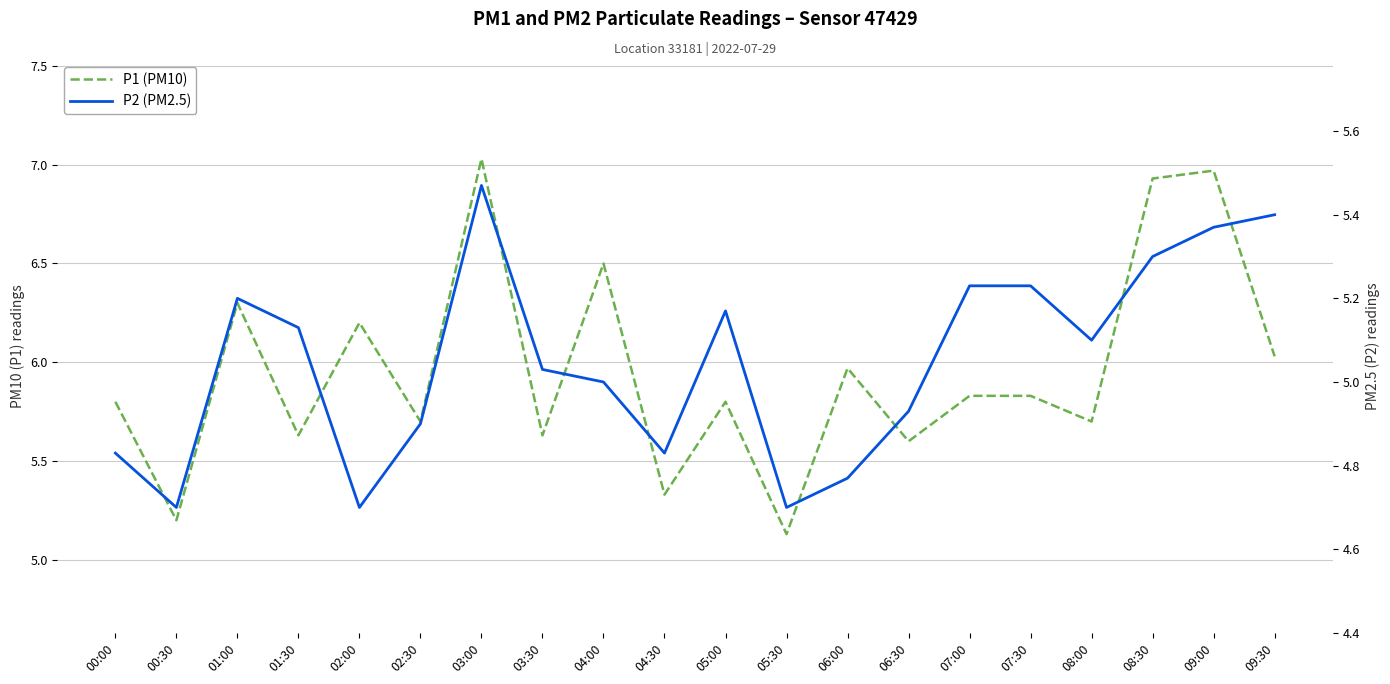

Is it true that P2 (PM2.5) equals 7.0 at 00:00?

False